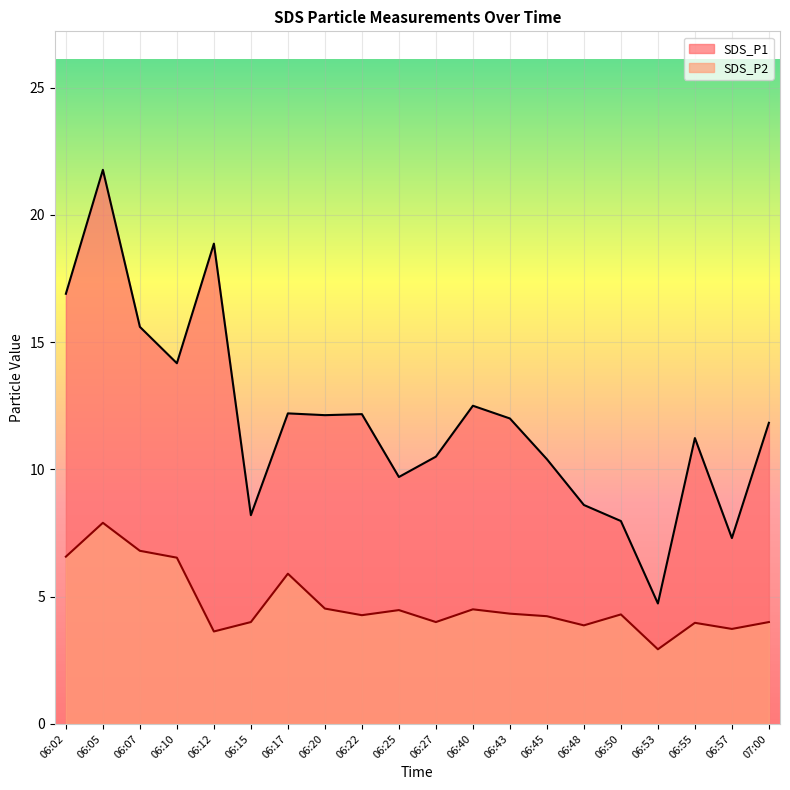

True or false: SDS_P2 and SDS_P1 intersect in this chart.

False